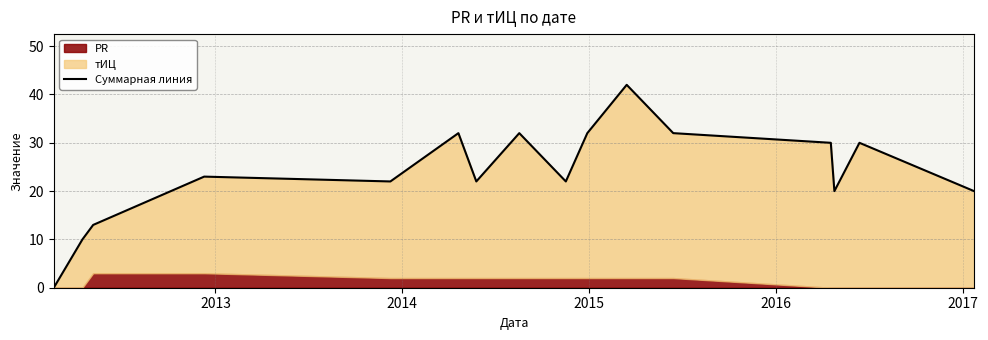

Reading left to right, list all the values displayed in this chart.

0	10	13	23	22	32	22	32	22	32	42	32	30	20	30	20